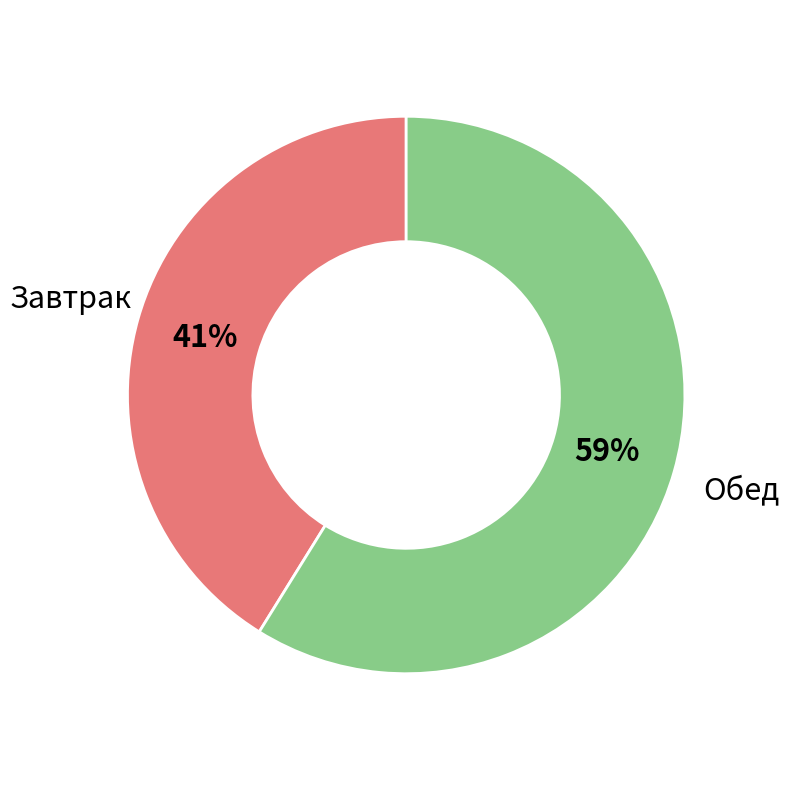

Which slice is the smallest?

Завтрак